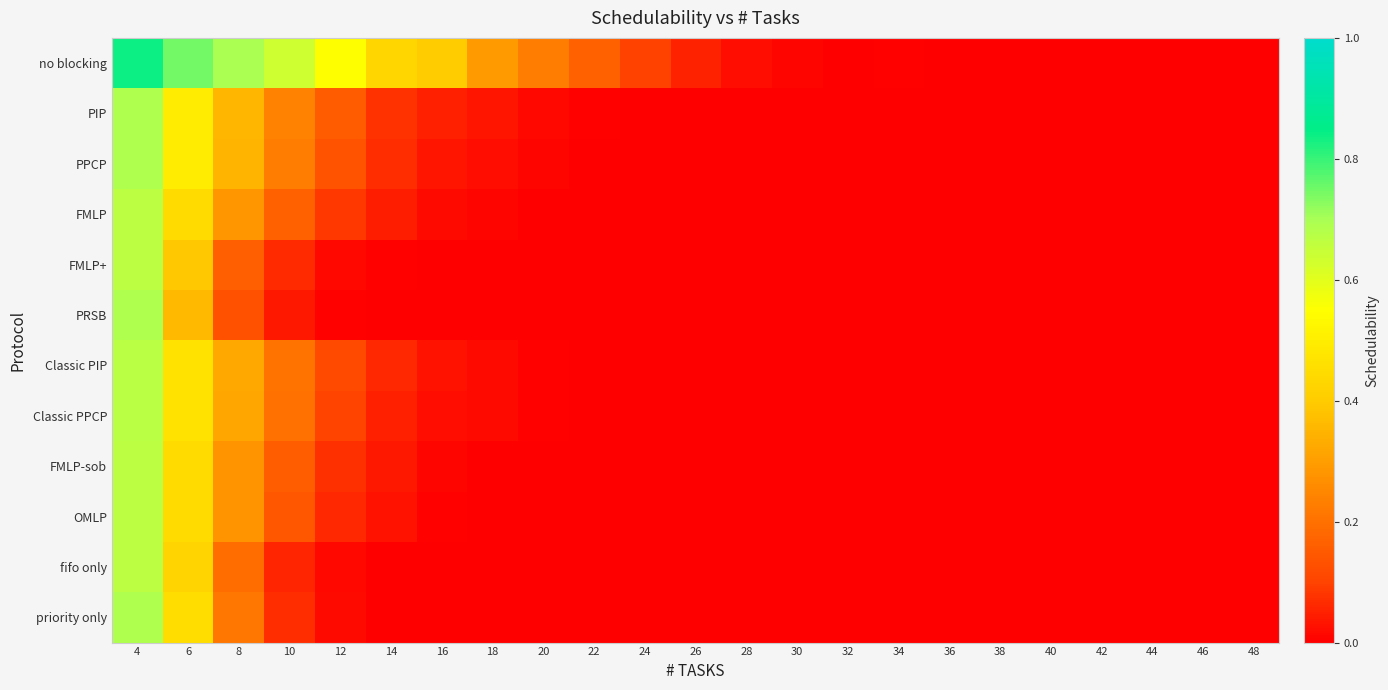

Which has a higher value, 32 or 30?

30